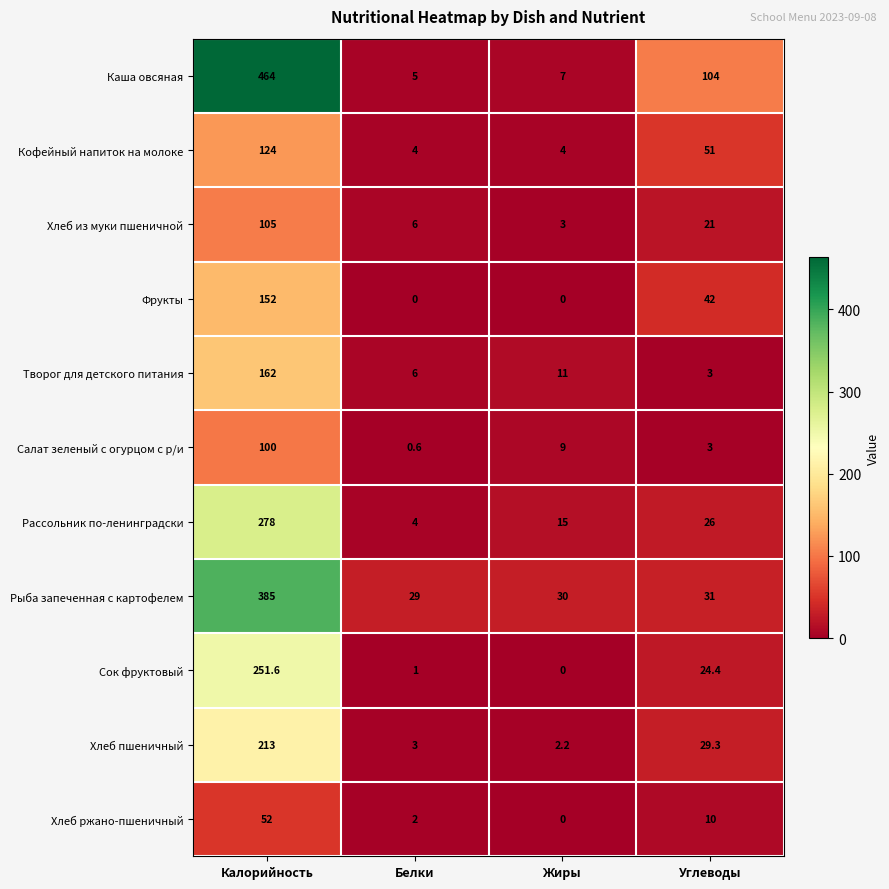

At which label does Кофейный напиток на молоке first exceed 51?

Калорийность